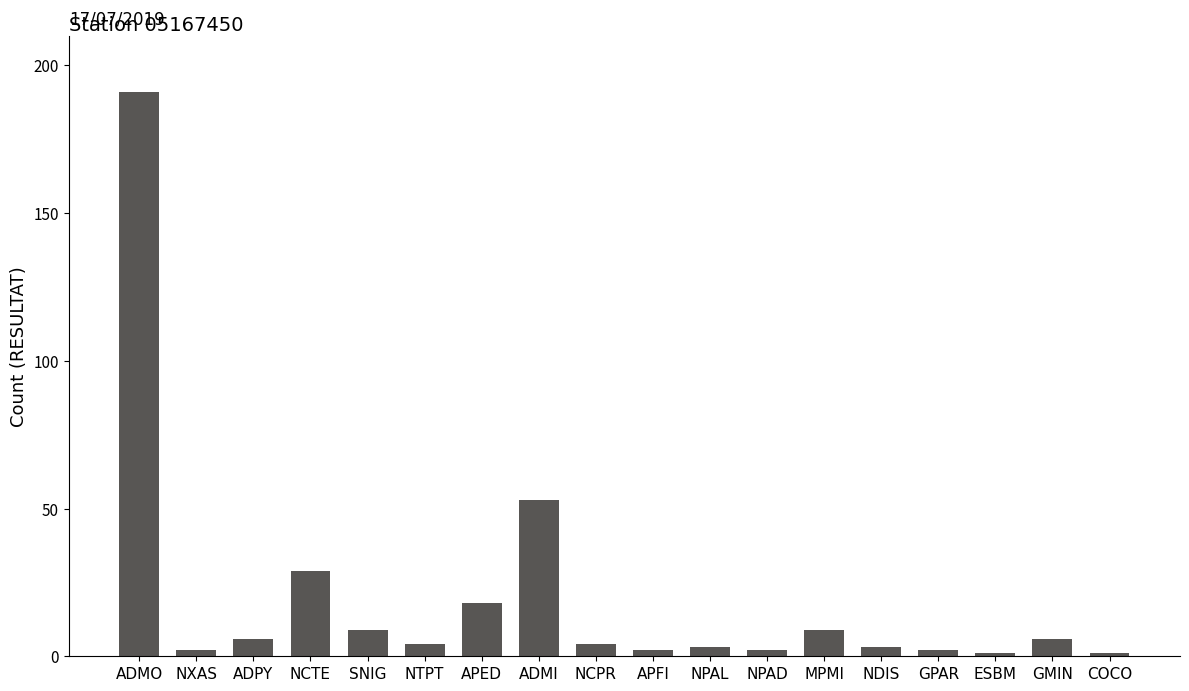

What is the label of the 18th bar from the right?

ADMO